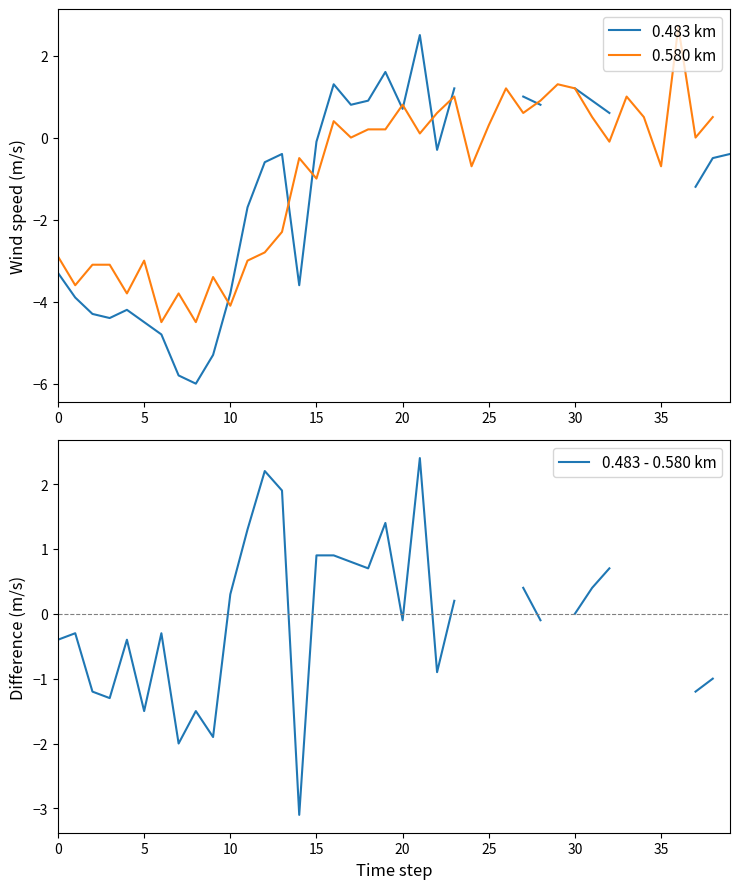

Count the number of categories in the chart.

40